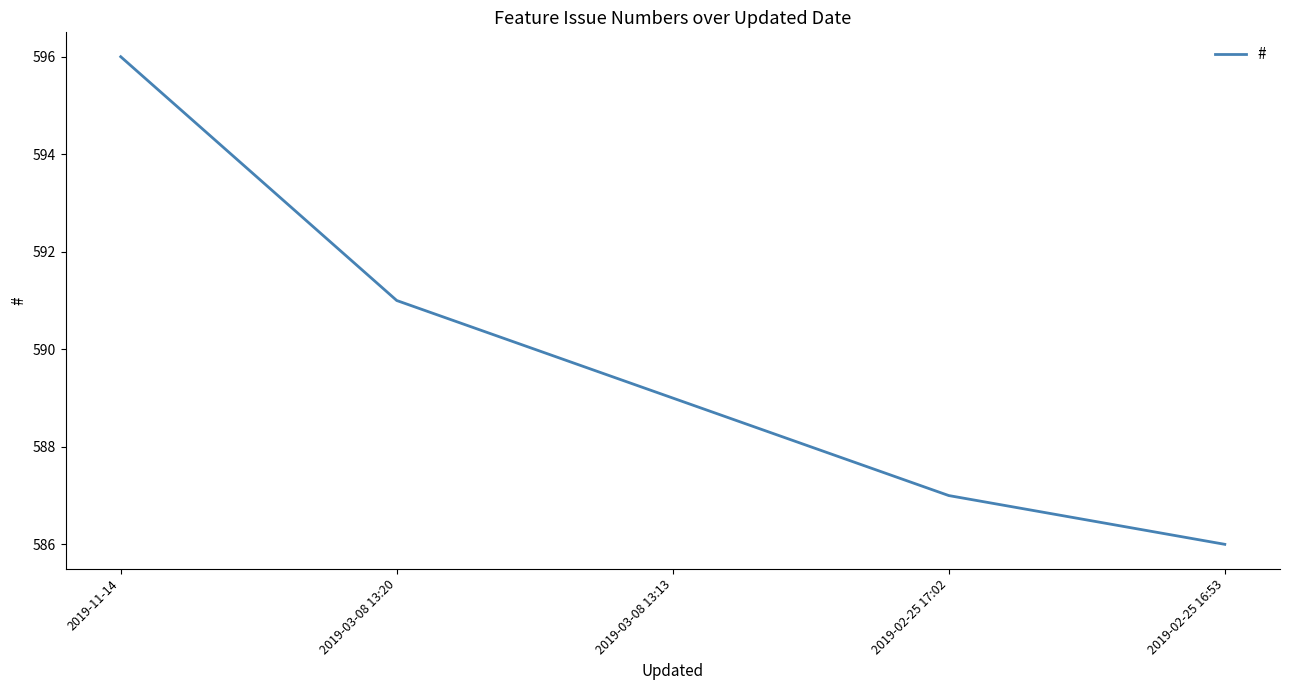

What position from the left is 2019-02-25 16:53?

5